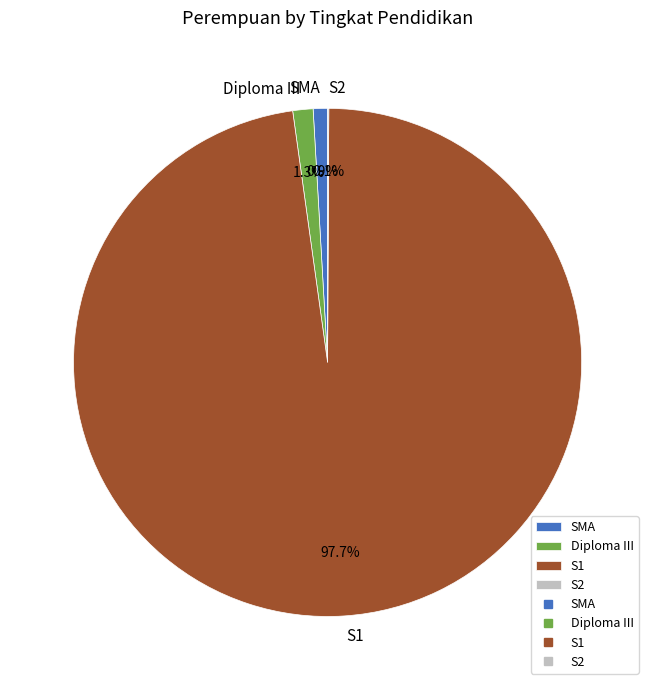

Is there a majority slice in this chart?

Yes